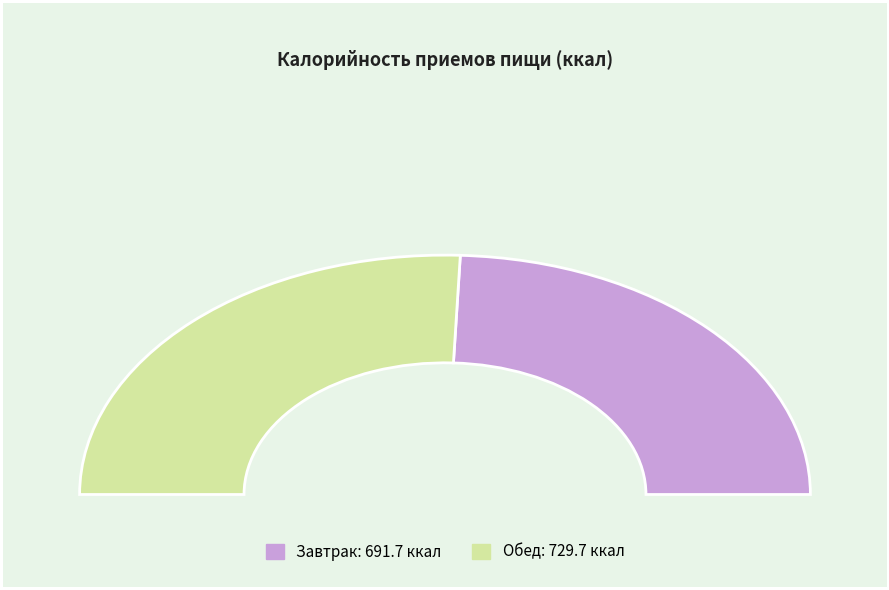

What is the change in value from Завтрак to Обед?

+38.0